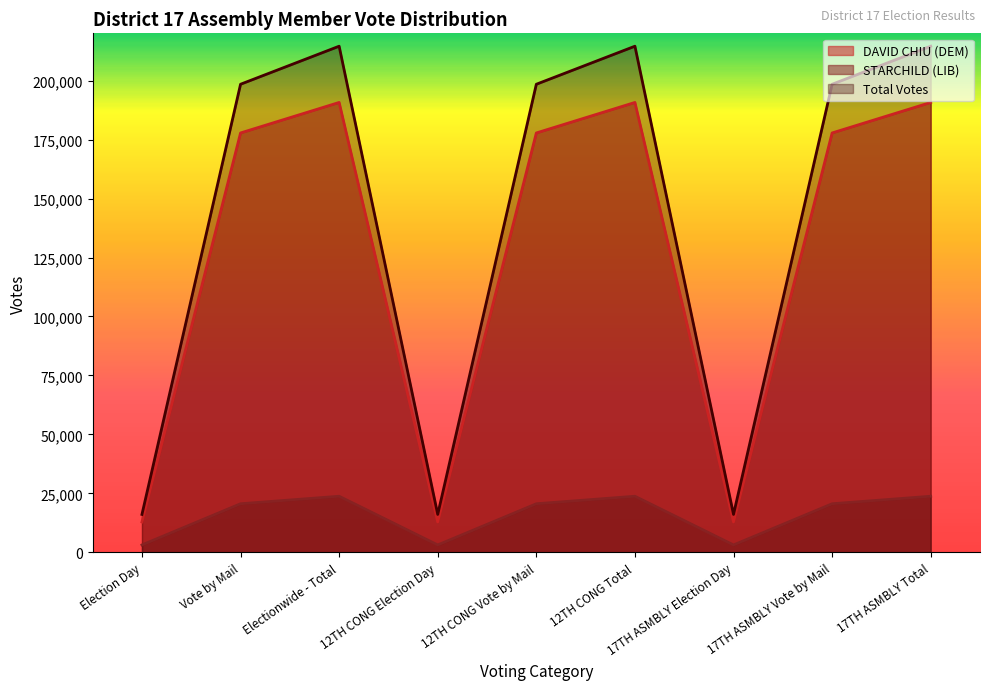

What is the total value across all series at 17TH ASMBLY Election Day?

32240